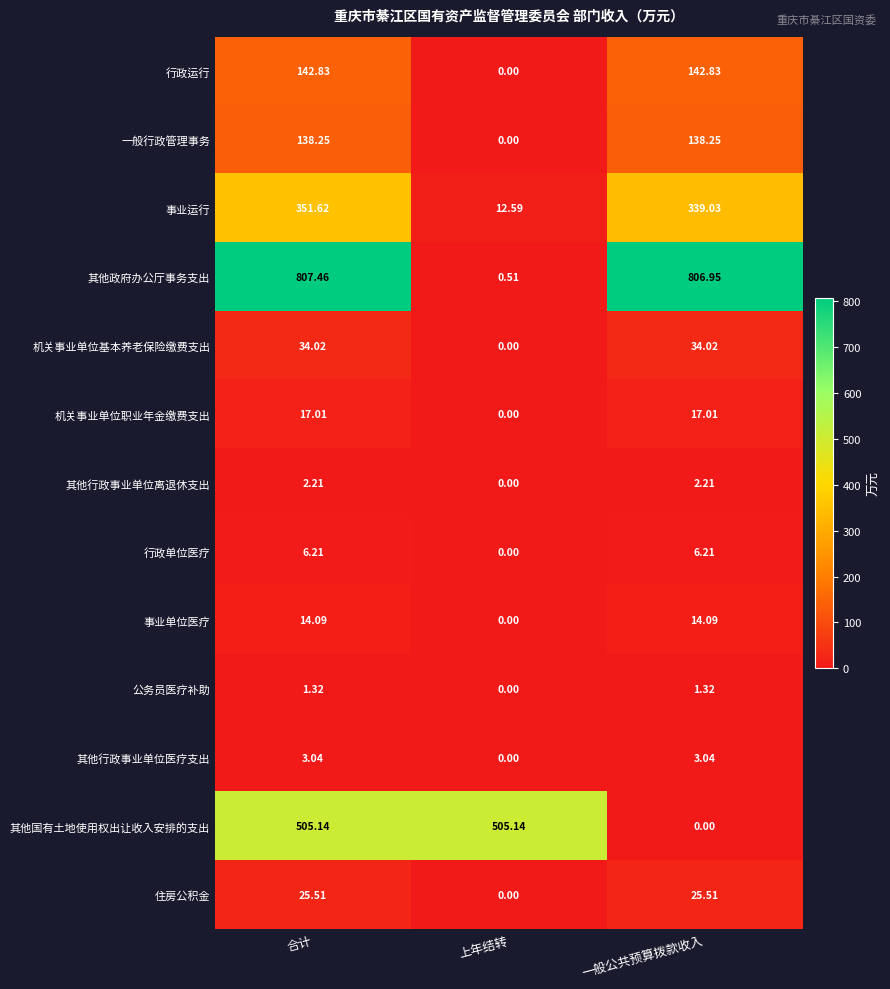

Which series has the largest range (max minus min)?

其他政府办公厅事务支出